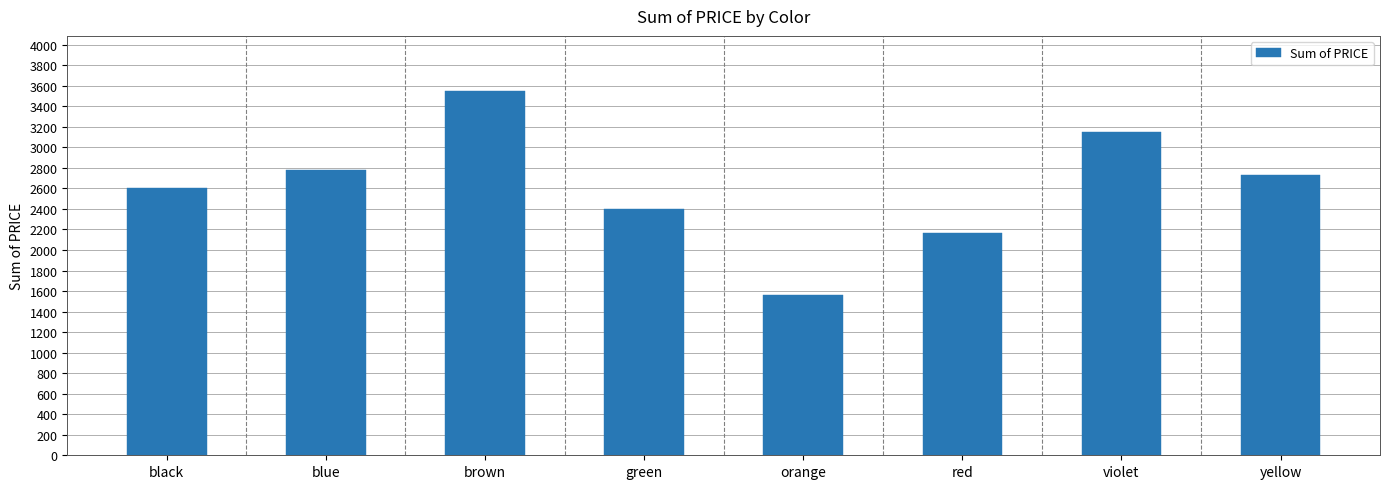

Rank the categories by value from highest to lowest.

brown, violet, blue, yellow, black, green, red, orange